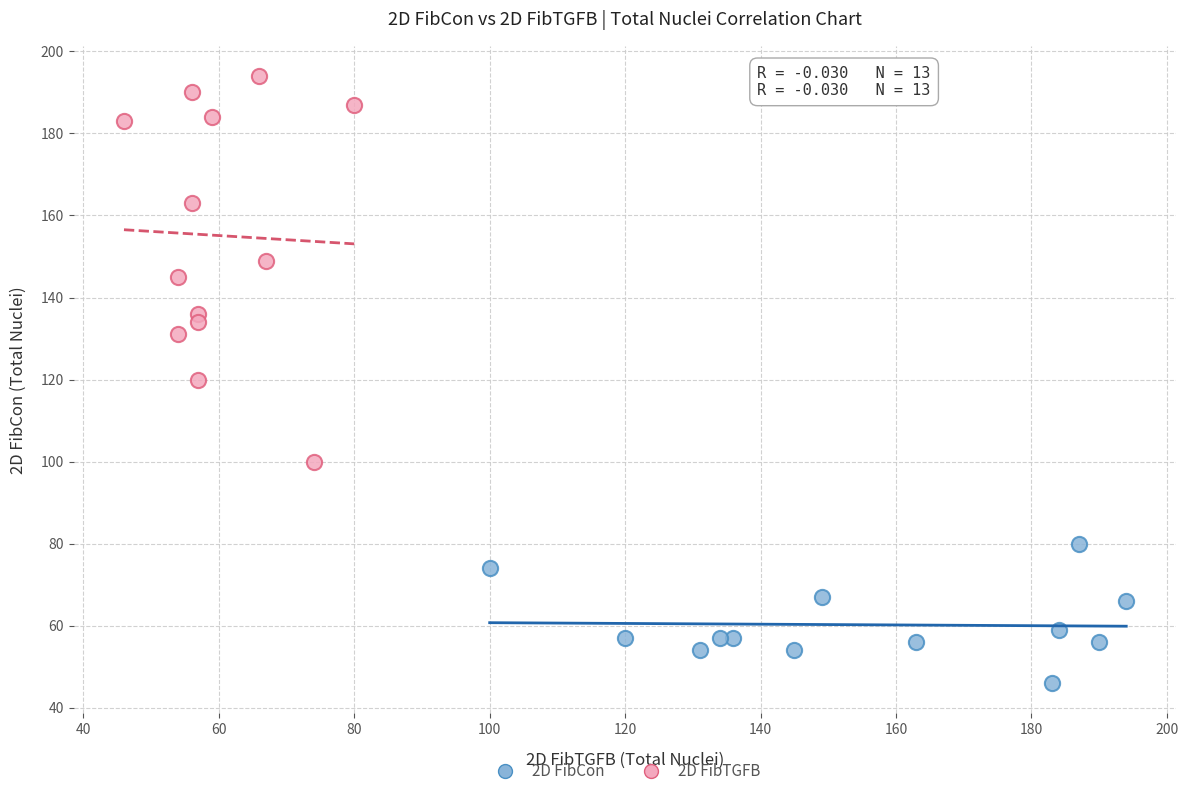

Which series has the largest Y range (max minus min)?

2D FibTGFB